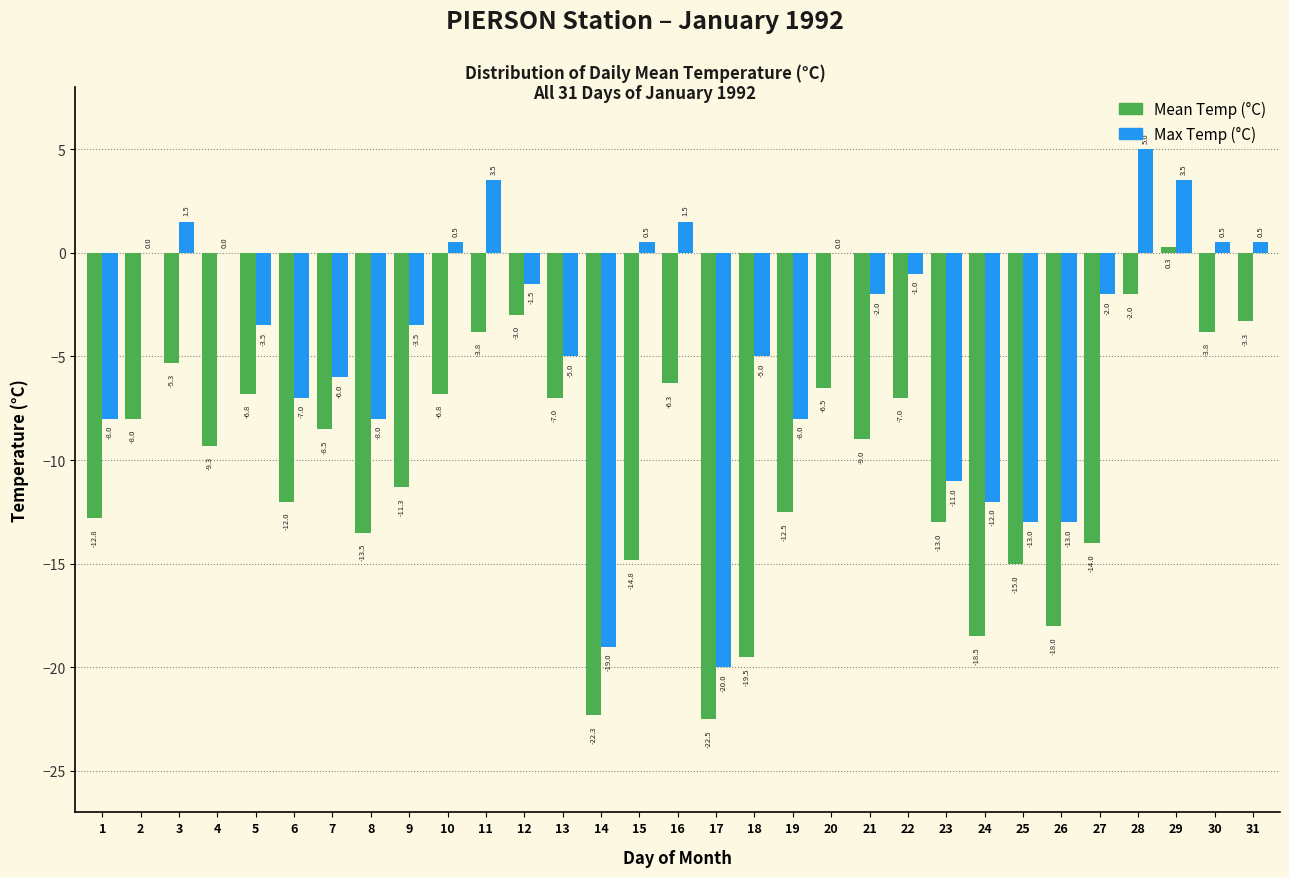

Reading left to right, transcribe all the data shown in this chart.

Mean Temp (°C): 1=-12.8	2=-8.0	3=-5.3	4=-9.3	5=-6.8	6=-12.0	7=-8.5	8=-13.5	9=-11.3	10=-6.8	11=-3.8	12=-3.0	13=-7.0	14=-22.3	15=-14.8	16=-6.3	17=-22.5	18=-19.5	19=-12.5	20=-6.5	21=-9.0	22=-7.0	23=-13.0	24=-18.5	25=-15.0	26=-18.0	27=-14.0	28=-2.0	29=0.3	30=-3.8	31=-3.3
Max Temp (°C): 1=-8.0	2=0.0	3=1.5	4=0.0	5=-3.5	6=-7.0	7=-6.0	8=-8.0	9=-3.5	10=0.5	11=3.5	12=-1.5	13=-5.0	14=-19.0	15=0.5	16=1.5	17=-20.0	18=-5.0	19=-8.0	20=0.0	21=-2.0	22=-1.0	23=-11.0	24=-12.0	25=-13.0	26=-13.0	27=-2.0	28=5.0	29=3.5	30=0.5	31=0.5